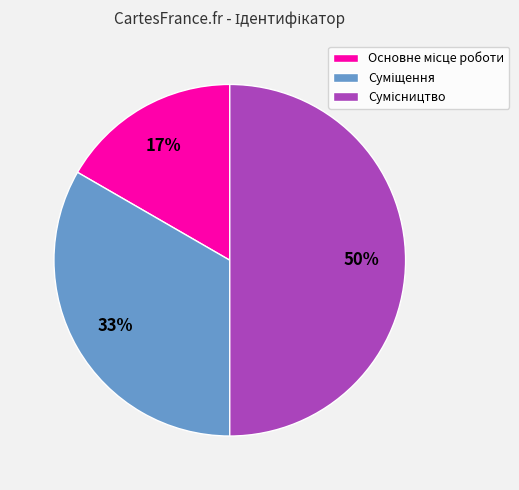

How many slices are in this pie chart?

3